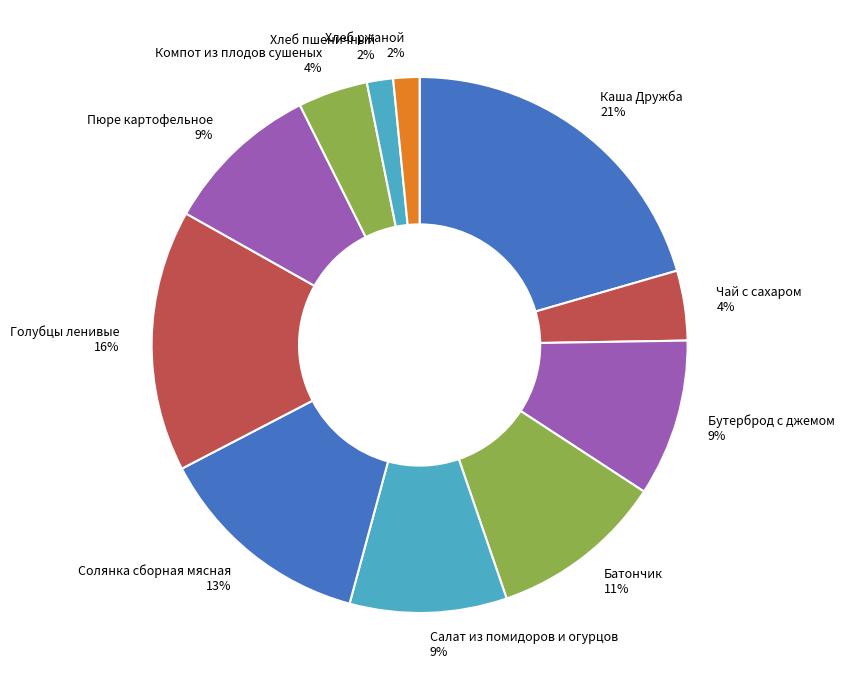

Does any single category account for the majority?

No